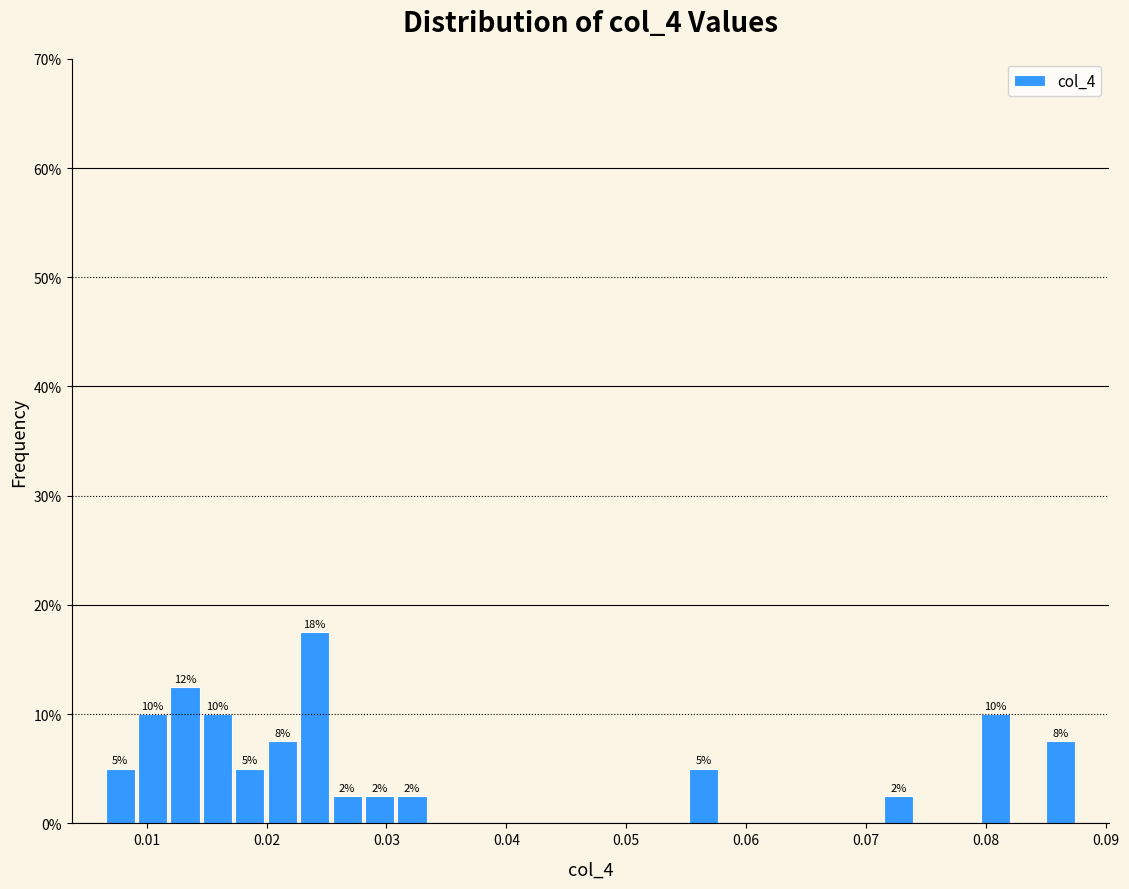

Read against the x-axis, roughly where is the centre of the tallest bar?

0.024